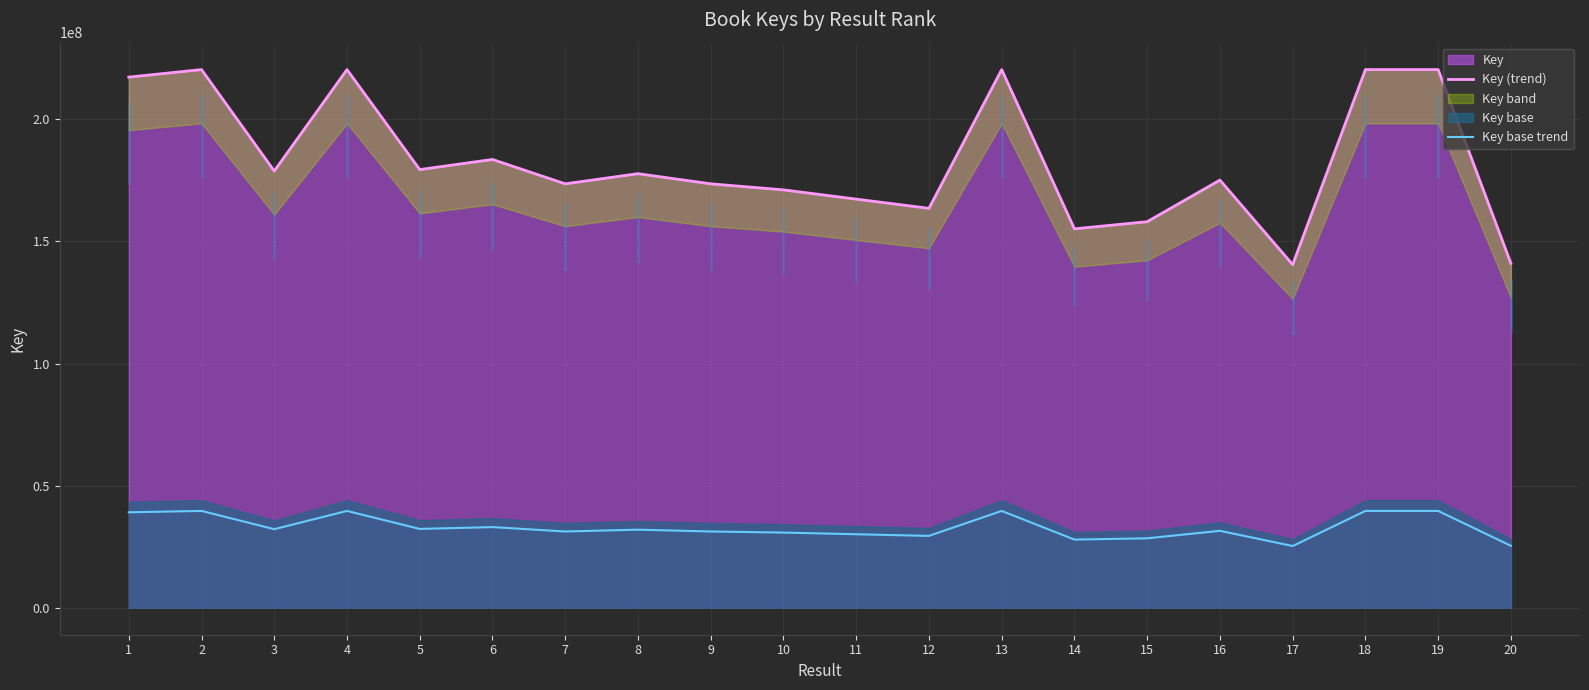

At how many categories does at least one series exceed 62940966?

20